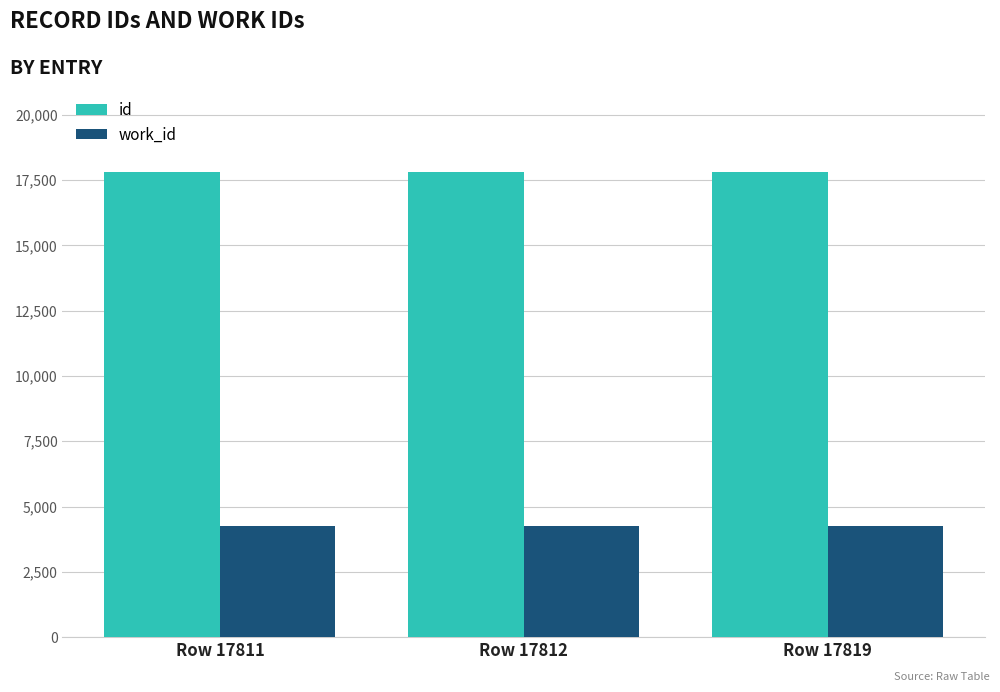

How many groups of bars are there?

3